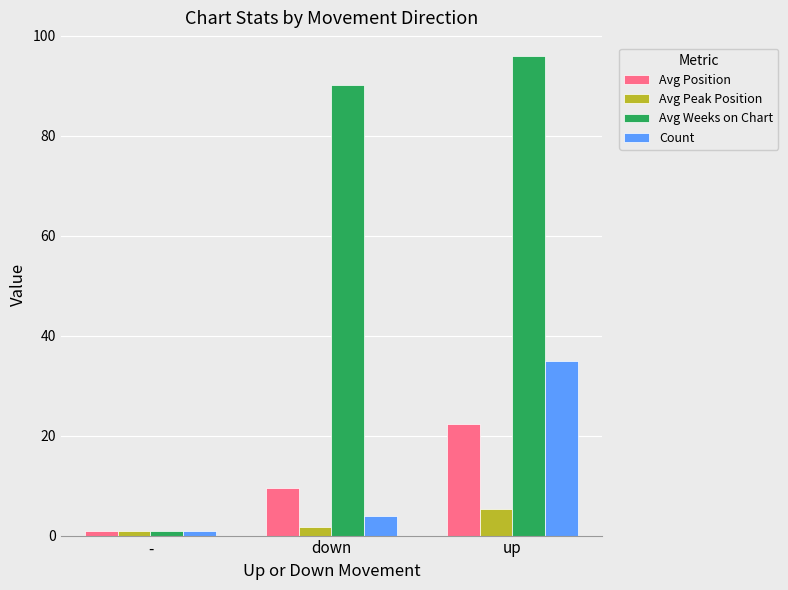

What position from the right is -?

3